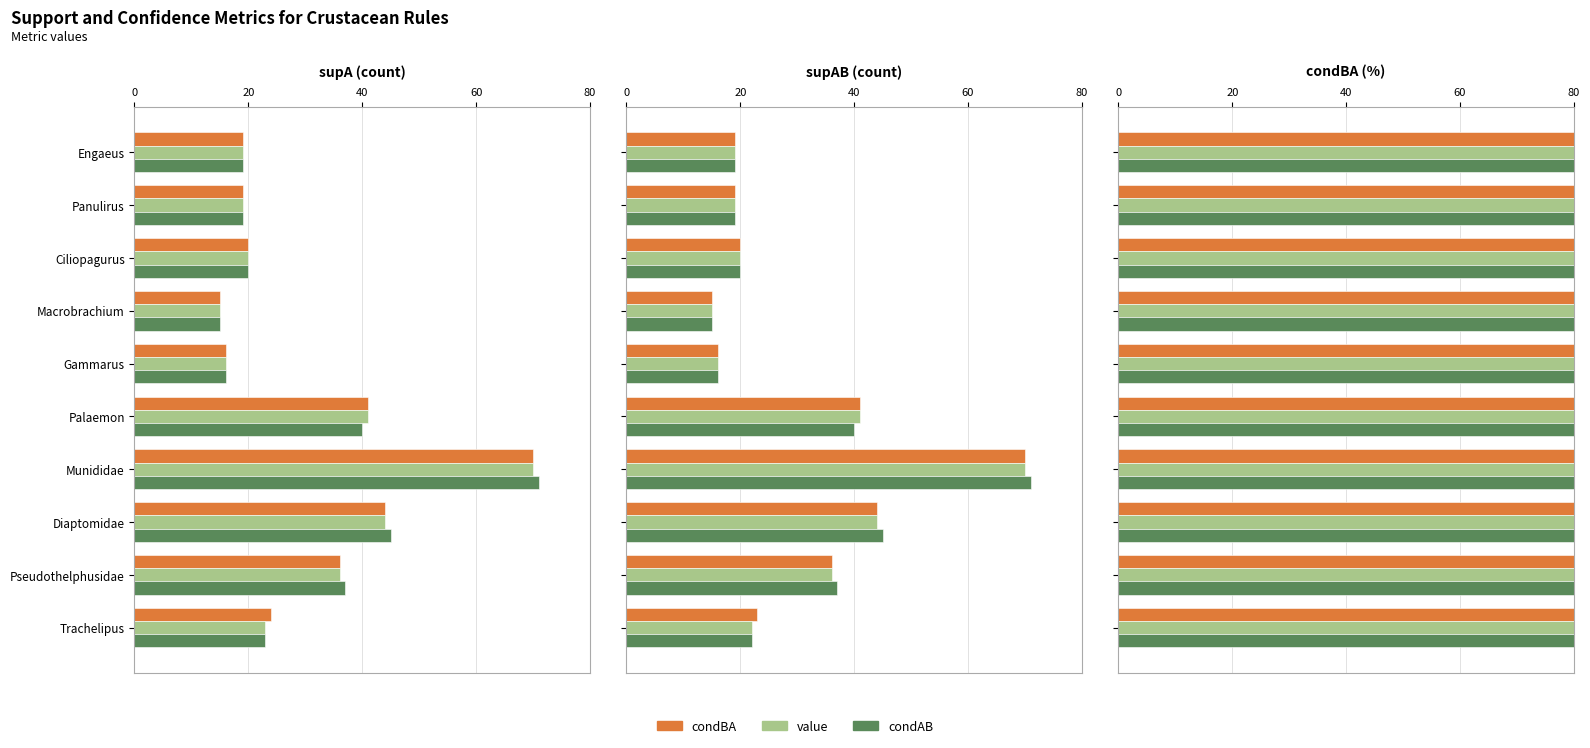

What is the average value of the condAB series?

30.5